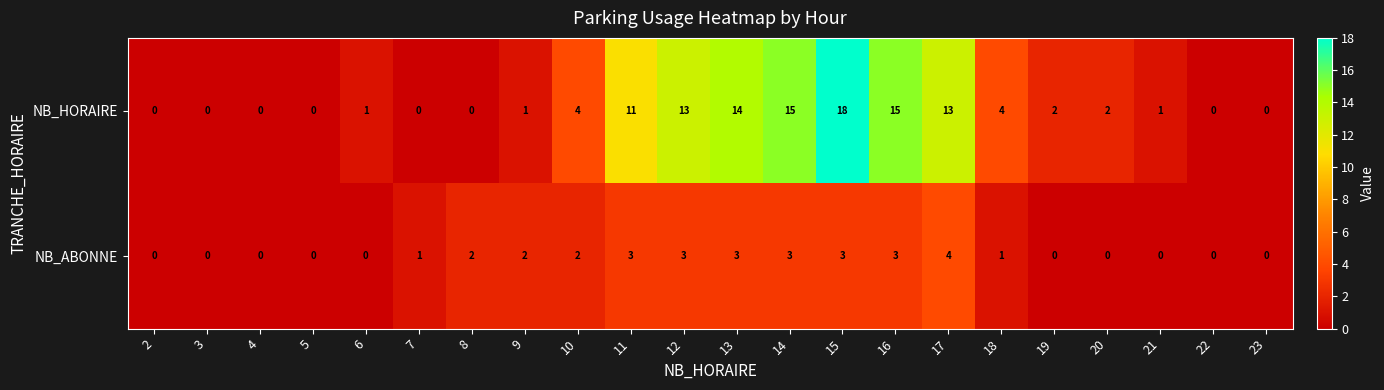

Is it true that NB_ABONNE equals 4 at 11?

False